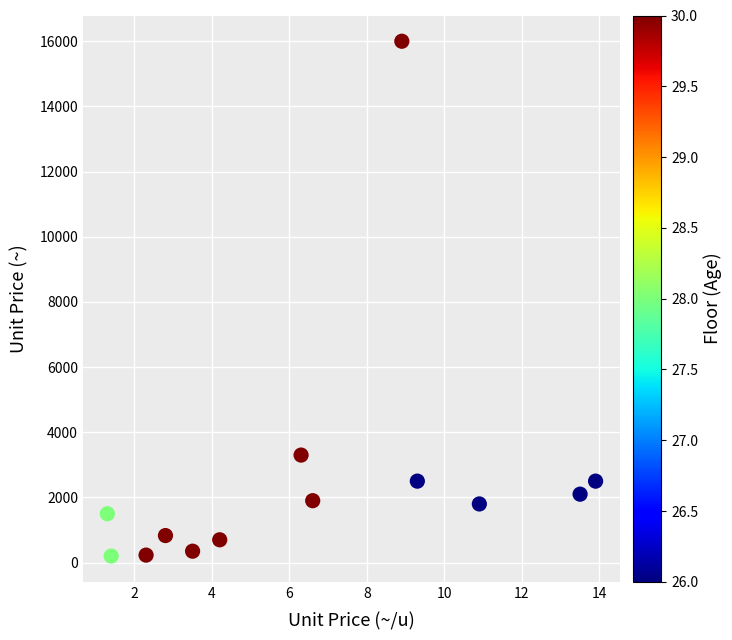

What Y value in the scatter plot is closest to 8100?

3300